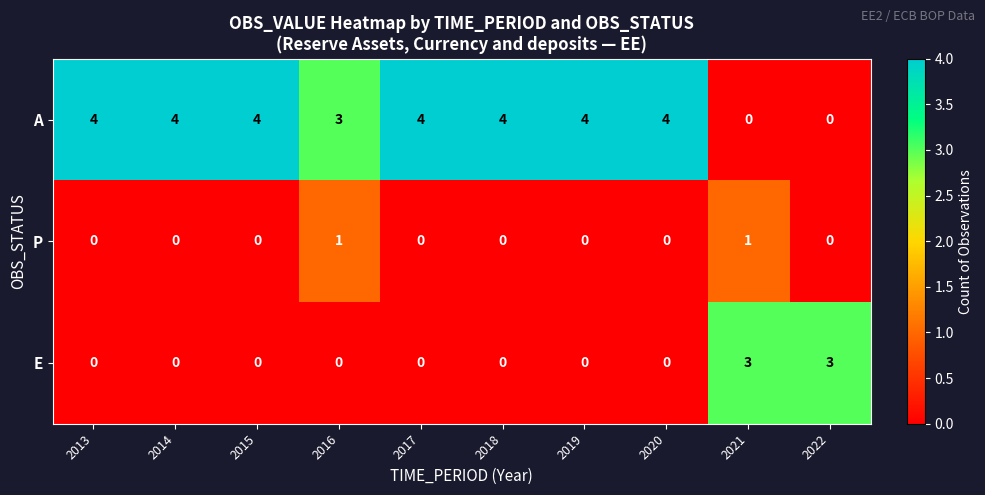

Is it true that E equals 2 at 2020?

False